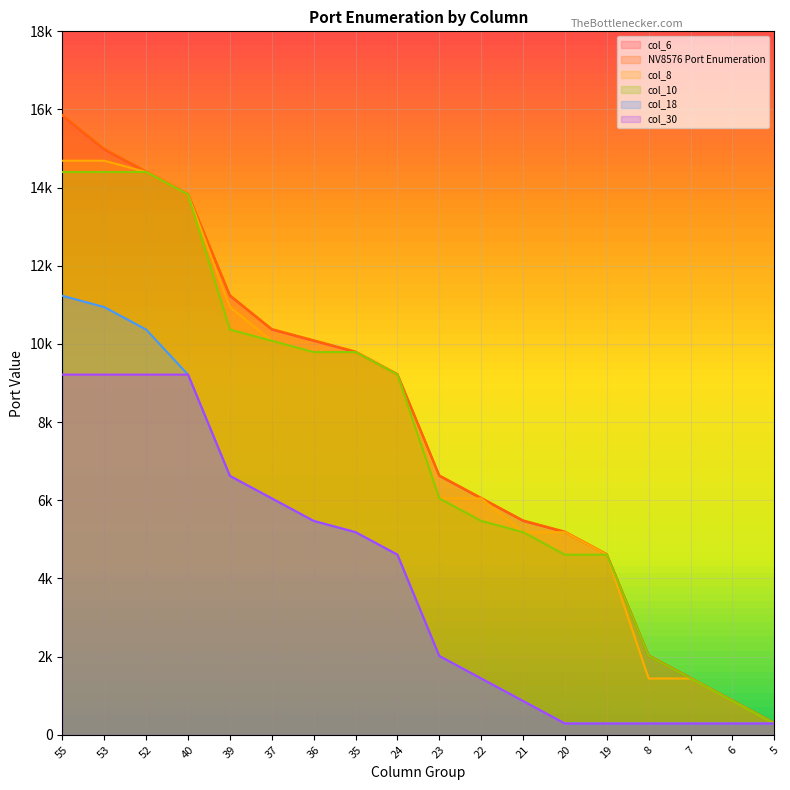

Between 8 and 7, which is larger?

8